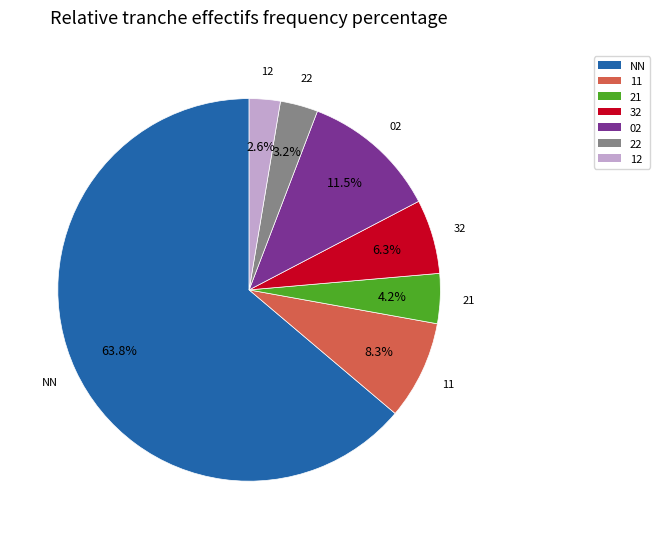

How many slices are in this pie chart?

7